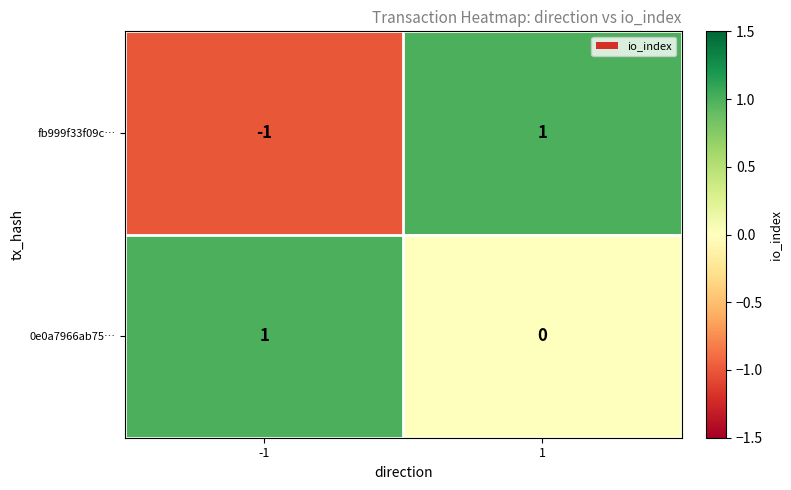

Which series has the widest spread of values?

fb999f33f09c…